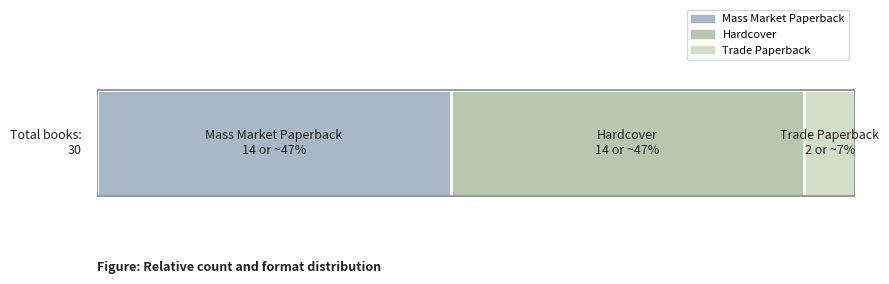

Reading left to right, extract all data points from this chart.

Mass Market Paperback: Count=14	Key Sum=14
Hardcover: Count=14	Key Sum=14
Trade Paperback: Count=2	Key Sum=2